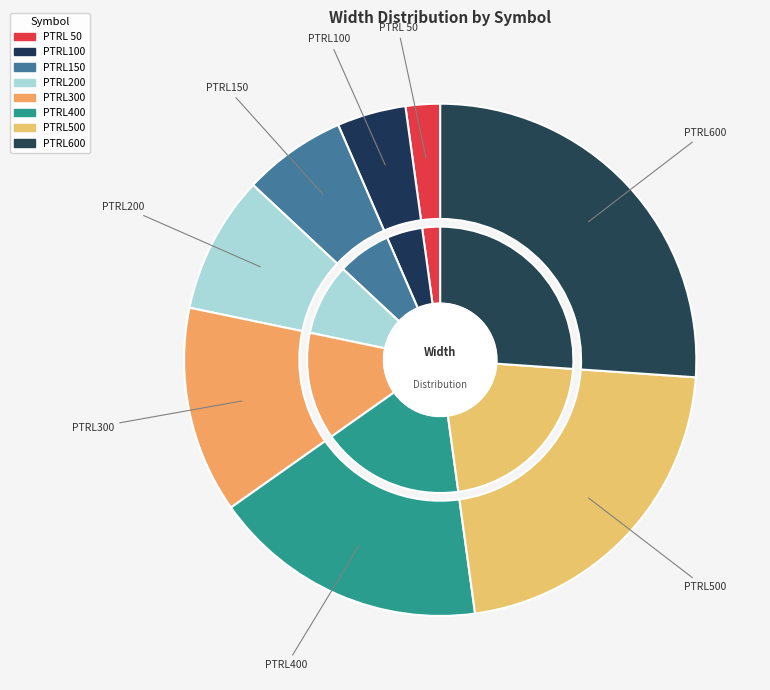

The PTRL400 slice represents 30% of the pie. True or false?

False